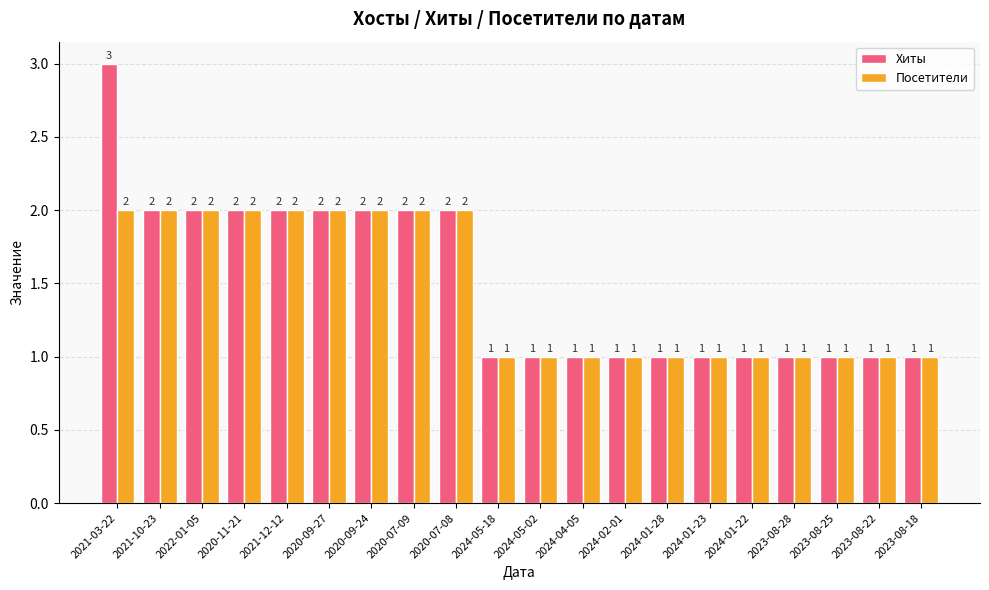

What is the difference between the maximum and minimum values in the Хиты series?

2